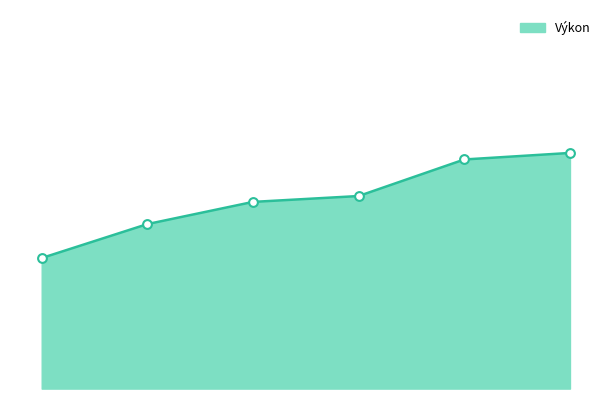

Does the chart have visible grid lines?

No